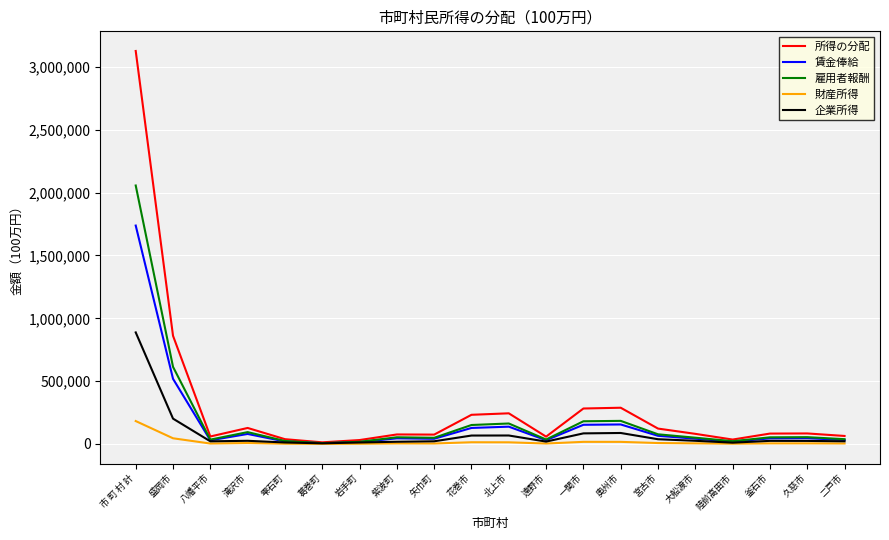

What are all the series names shown in the legend?

所得の分配, 賃金俸給, 雇用者報酬, 財産所得, 企業所得